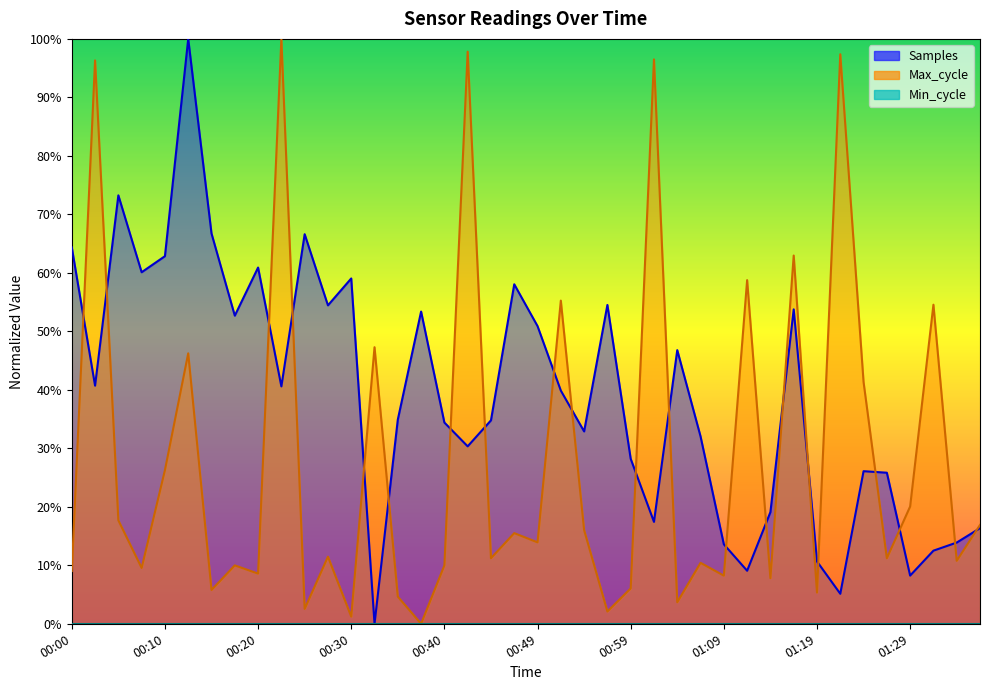

Which has a higher value, 01:04 or 00:12?

00:12